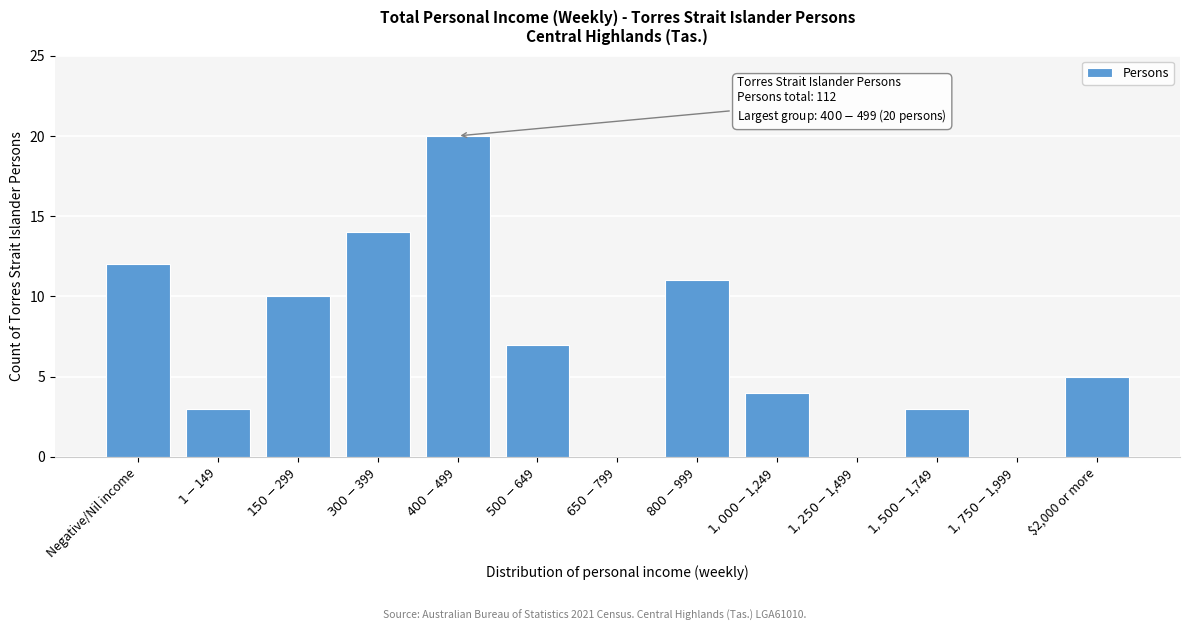

What is the sum of all values?

89